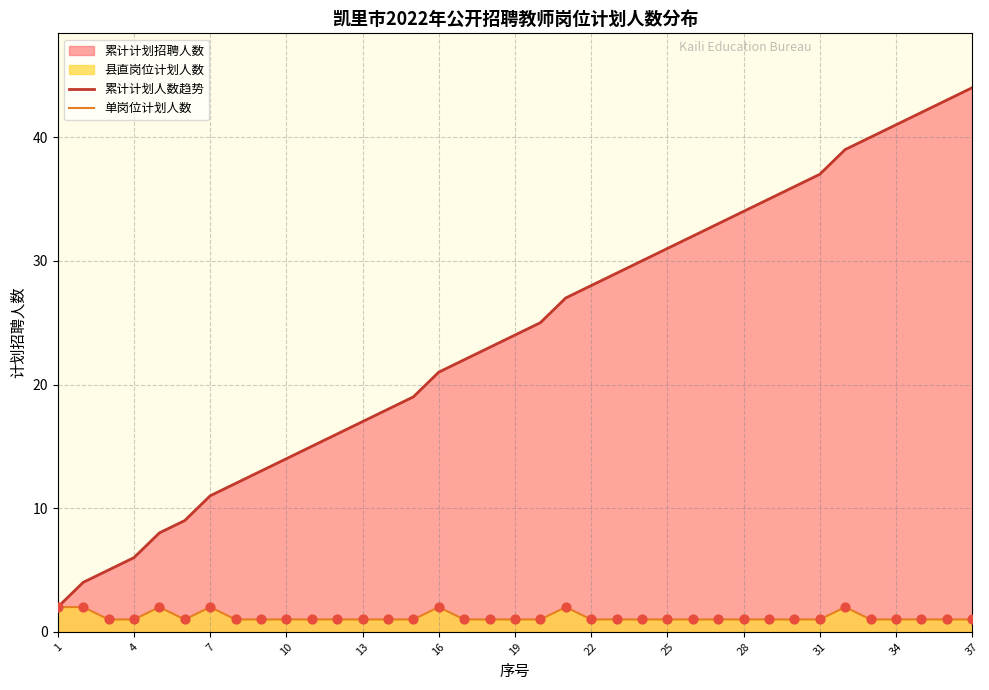

Which series has the widest spread of Y values?

累计计划人数趋势